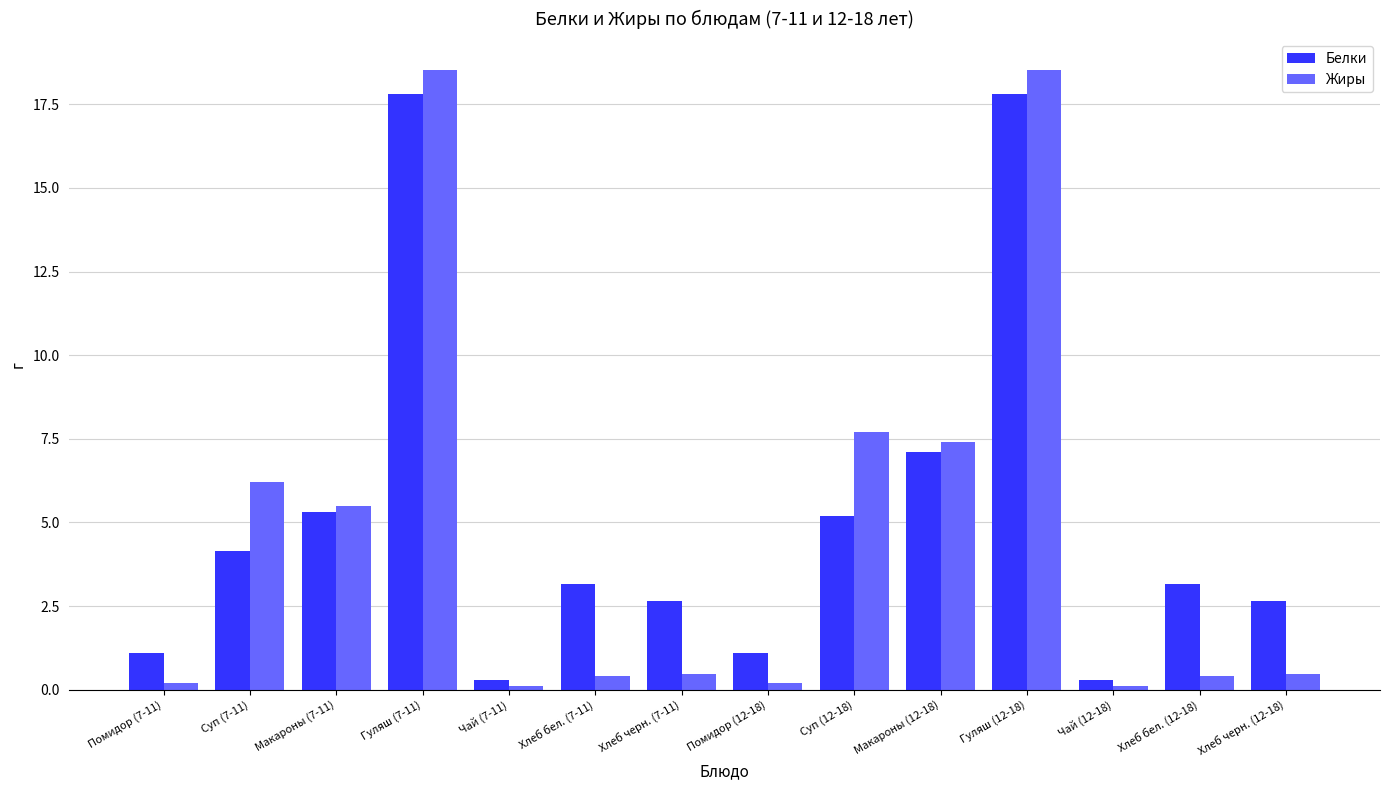

Reading right to left, extract all data points from this chart.

Белки: Хлеб черн. (12-18)=2.6	Хлеб бел. (12-18)=3.2	Чай (12-18)=0.3	Гуляш (12-18)=17.8	Макароны (12-18)=7.1	Суп (12-18)=5.2	Помидор (12-18)=1.1	Хлеб черн. (7-11)=2.6	Хлеб бел. (7-11)=3.2	Чай (7-11)=0.3	Гуляш (7-11)=17.8	Макароны (7-11)=5.3	Суп (7-11)=4.2	Помидор (7-11)=1.1
Жиры: Хлеб черн. (12-18)=0.5	Хлеб бел. (12-18)=0.4	Чай (12-18)=0.1	Гуляш (12-18)=18.5	Макароны (12-18)=7.4	Суп (12-18)=7.7	Помидор (12-18)=0.2	Хлеб черн. (7-11)=0.5	Хлеб бел. (7-11)=0.4	Чай (7-11)=0.1	Гуляш (7-11)=18.5	Макароны (7-11)=5.5	Суп (7-11)=6.2	Помидор (7-11)=0.2